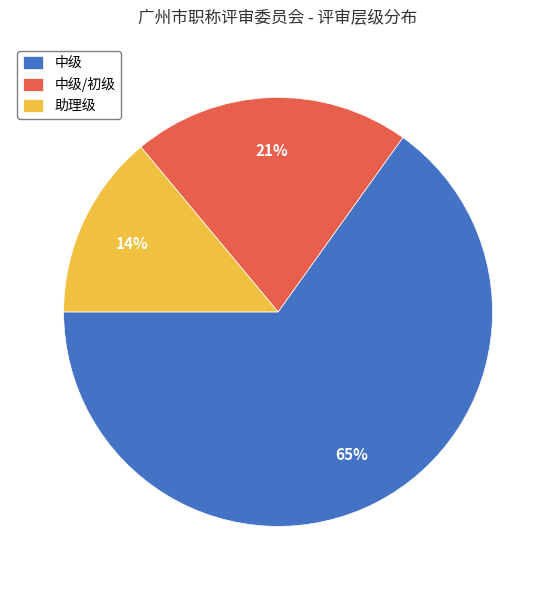

Does 中级/初级 represent more than half of the total?

No